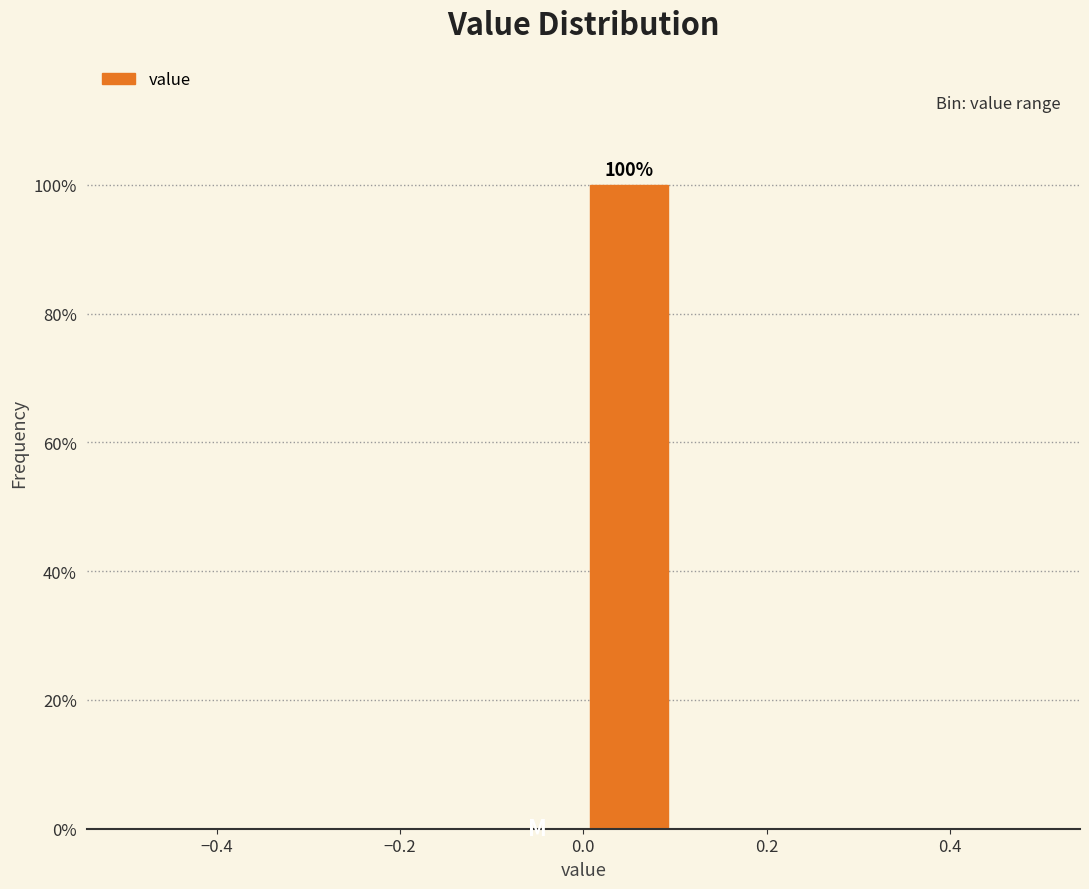

Over which range of the x-axis is the bar tallest?

0.0 to 0.1